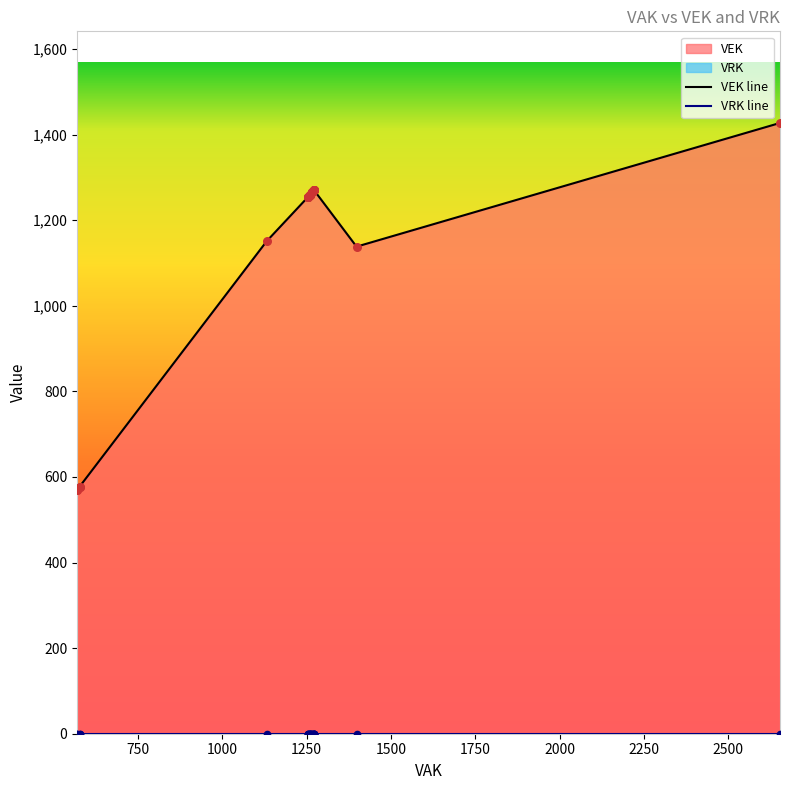

Which series reaches the maximum Y coordinate?

VEK line